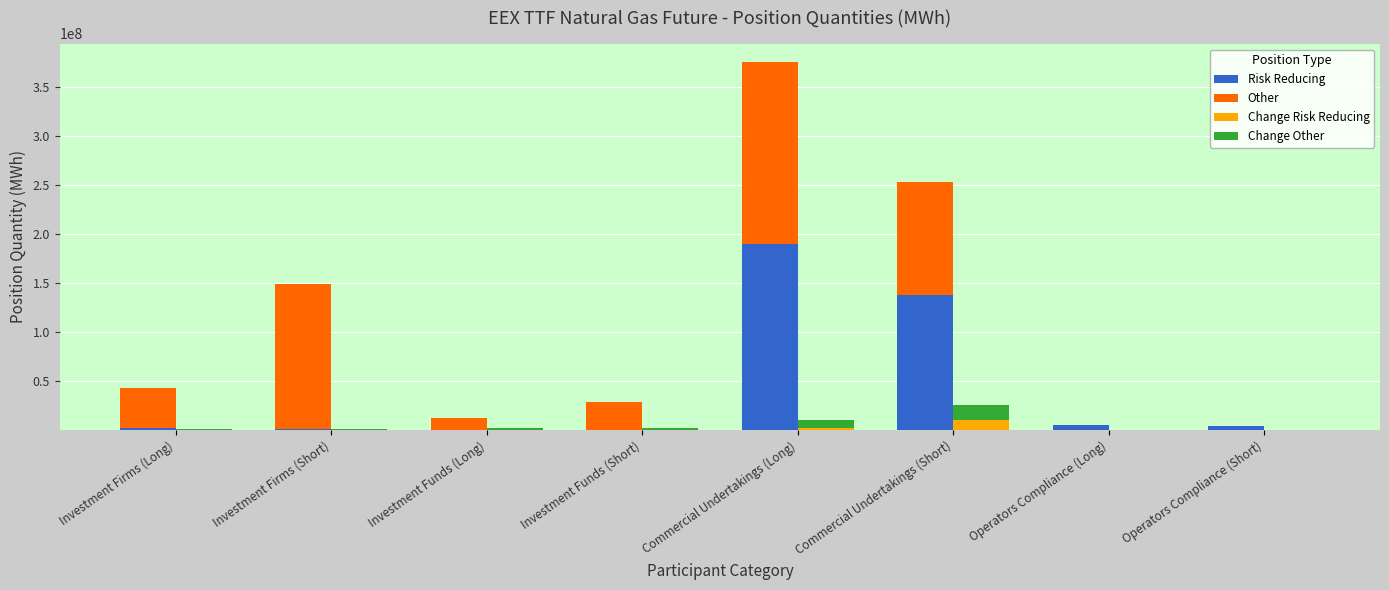

How many categories are shown in the chart?

8